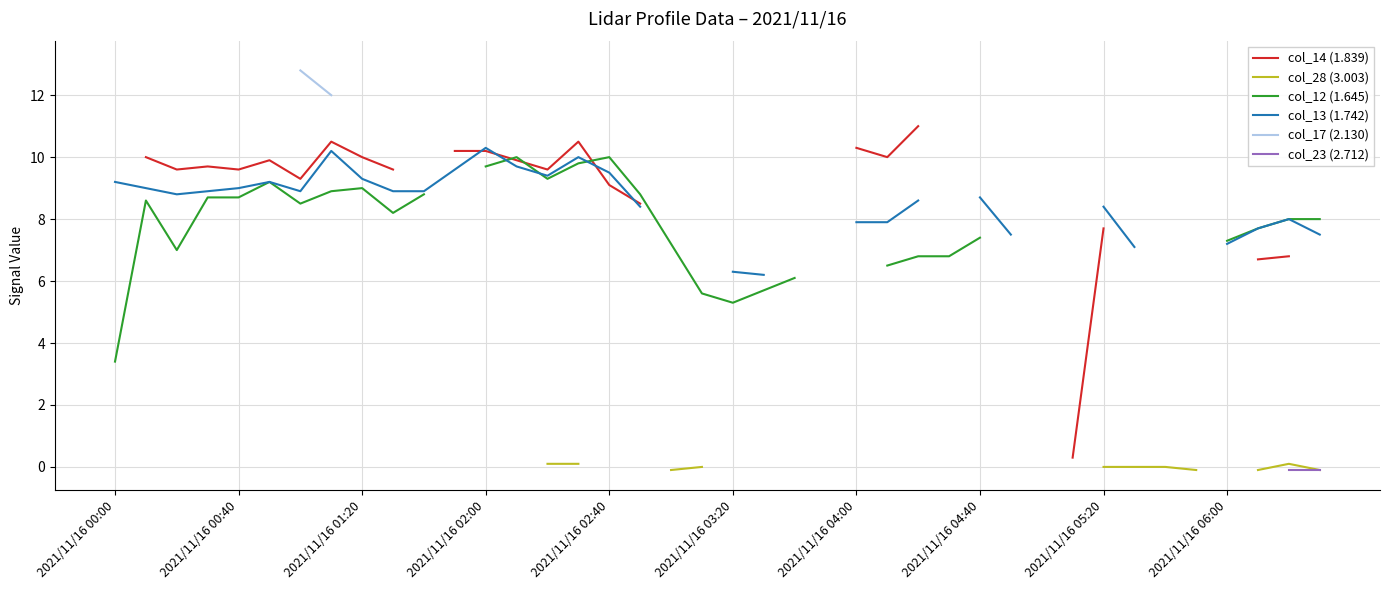

What are all the series names shown in the legend?

col_14 (1.839), col_28 (3.003), col_12 (1.645), col_13 (1.742), col_17 (2.130), col_23 (2.712)